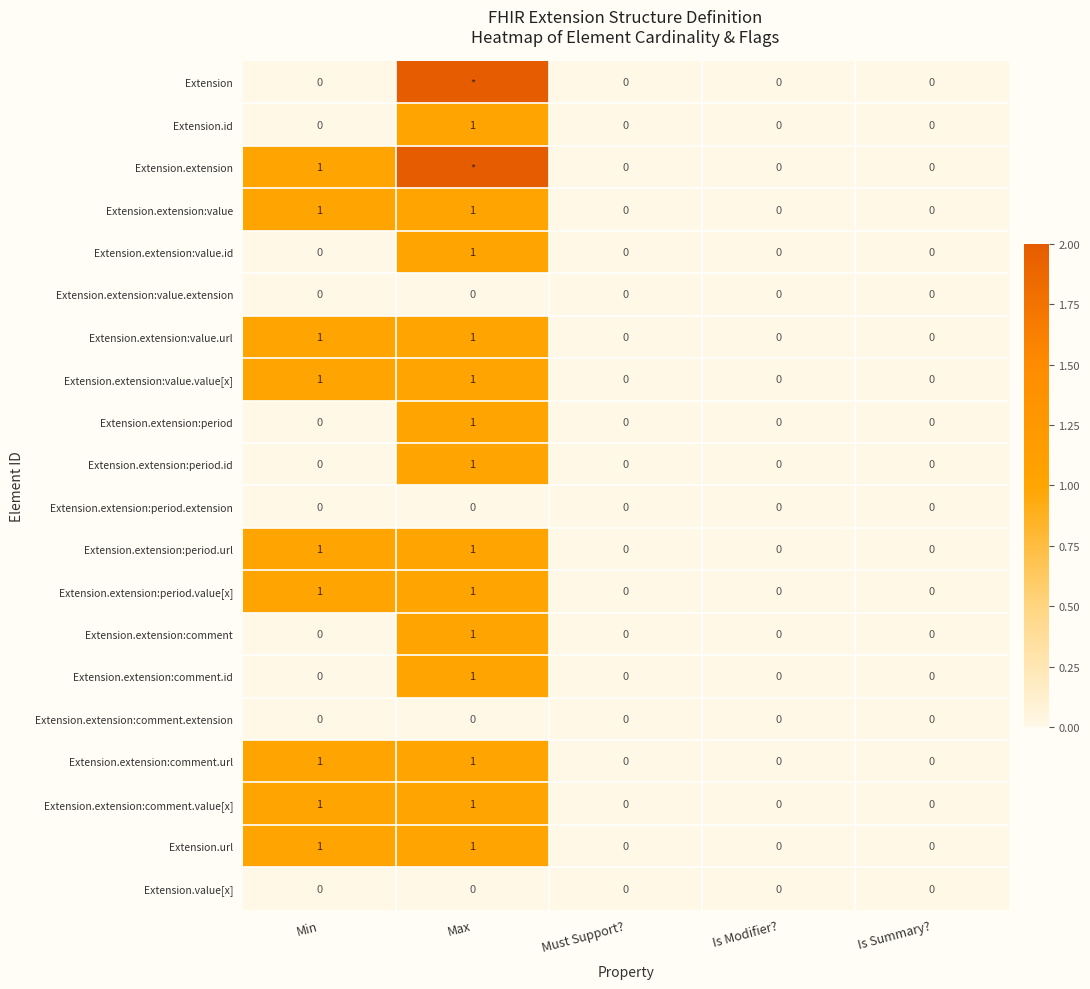

Count the Extension.extension:comment values in the range 0 to 1.

5